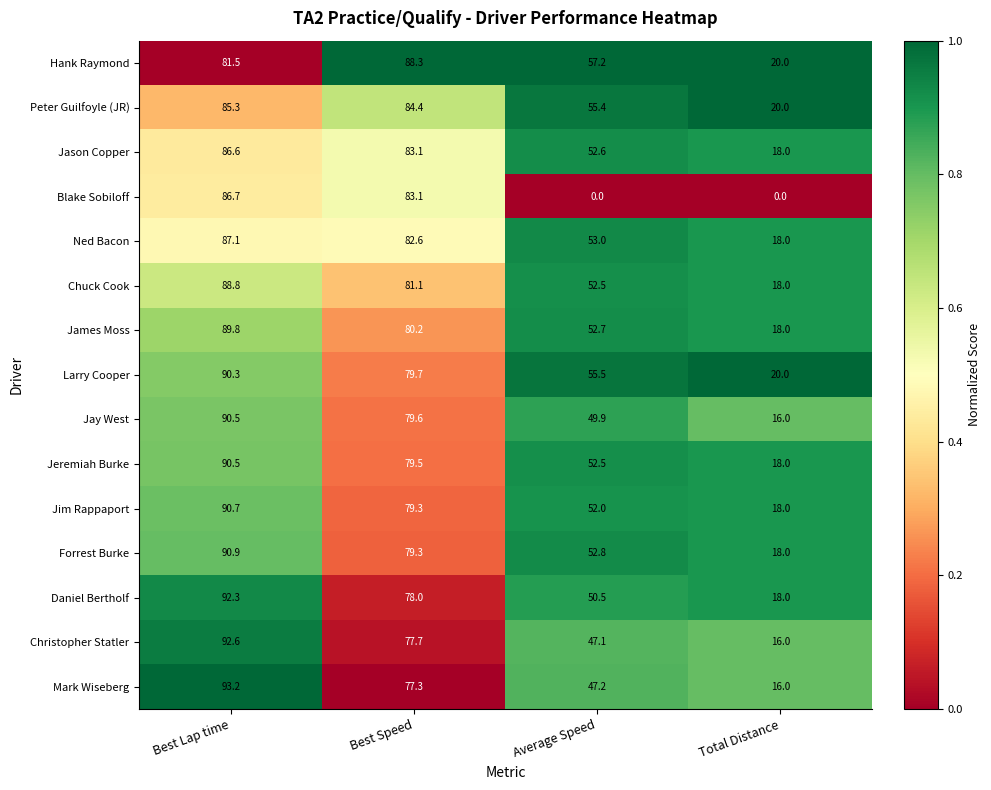

What is the total value across all series at Total Distance?

252.0